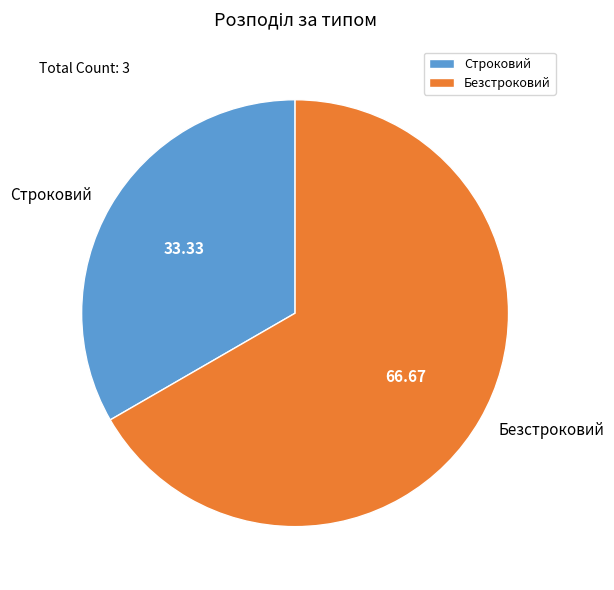

True or false: Строковий accounts for 44% of the total.

False